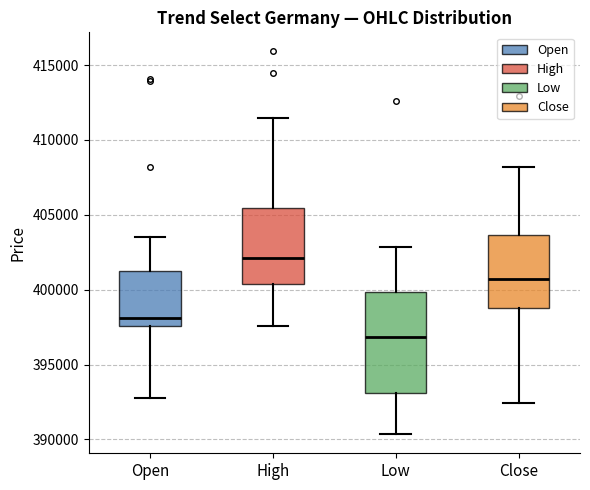

Where does the upper whisker of the box for Open end on the y-axis? The values are not printed on the chart, so give them approximately, as read against the axis.

403500